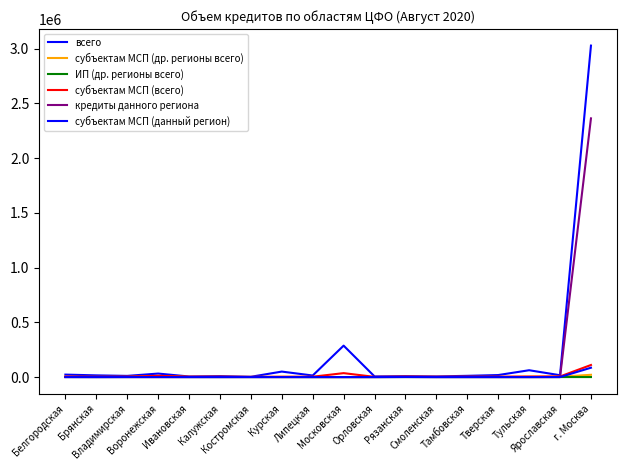

Does the chart display data point markers on the line(s)?

No